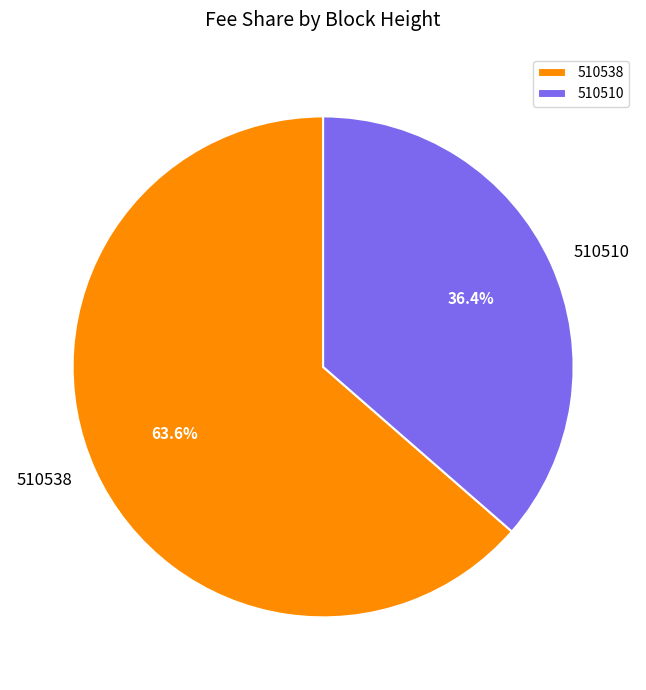

Between 510538 and 510510, which is larger?

510538